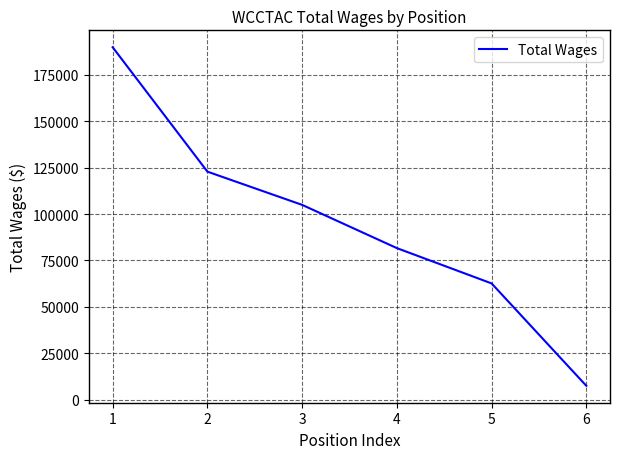

What is the difference between the maximum and minimum values?

182348